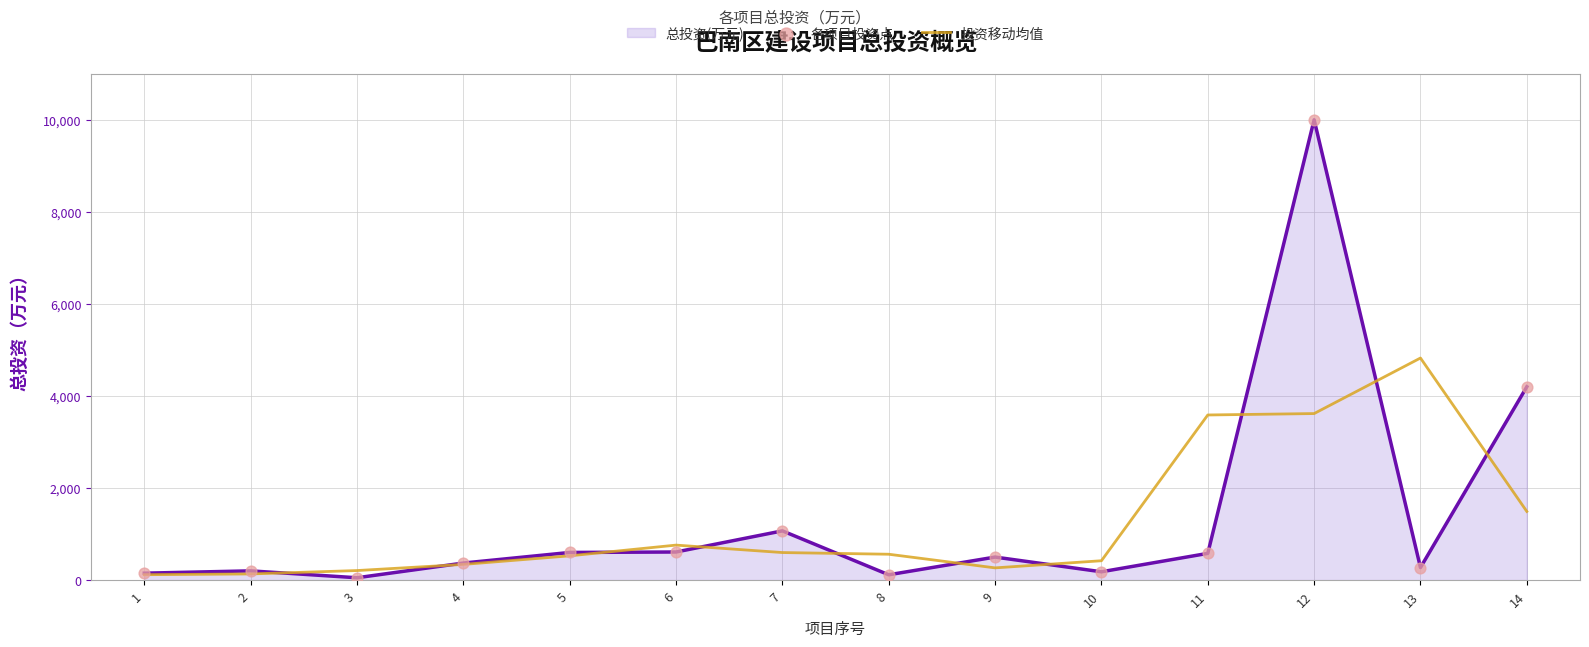

Is the value of 投资移动均值 at 7 greater than the value of 总投资(万元) at 13?

Yes